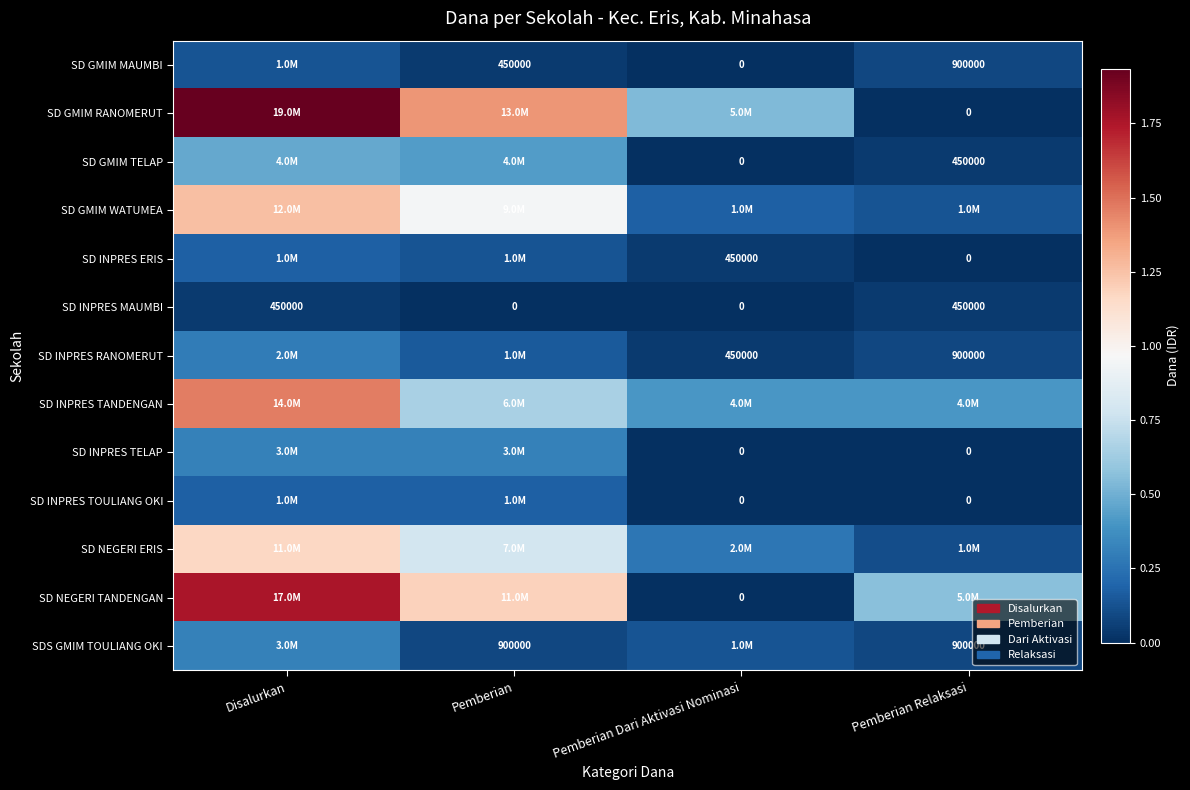

Between Pemberian Dari Aktivasi Nominasi and Pemberian Relaksasi, which is larger?

Pemberian Relaksasi